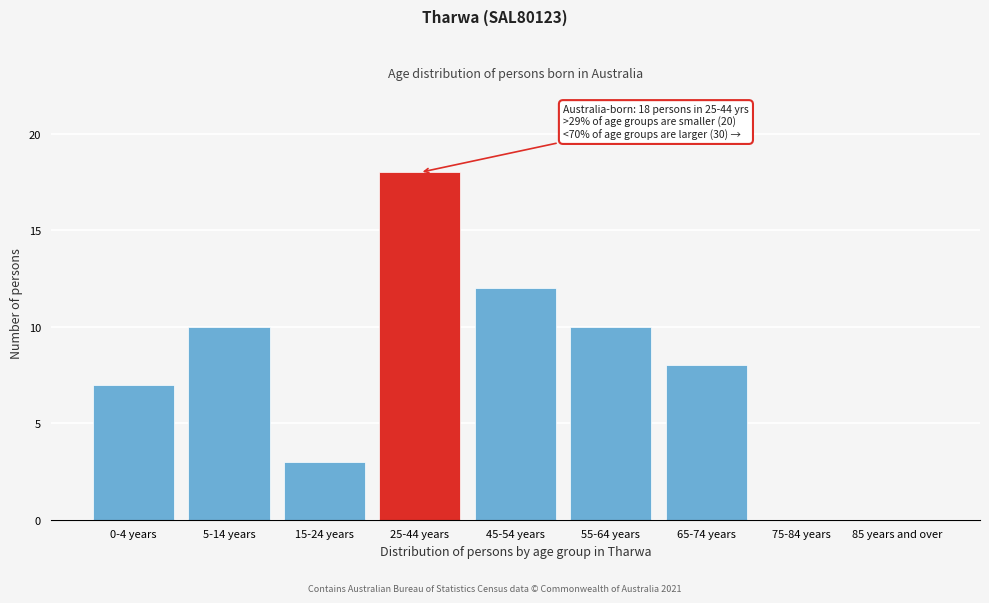

Reading left to right, transcribe all the data shown in this chart.

0-4 years=7	5-14 years=10	15-24 years=3	25-44 years=18	45-54 years=12	55-64 years=10	65-74 years=8	75-84 years=0	85 years and over=0